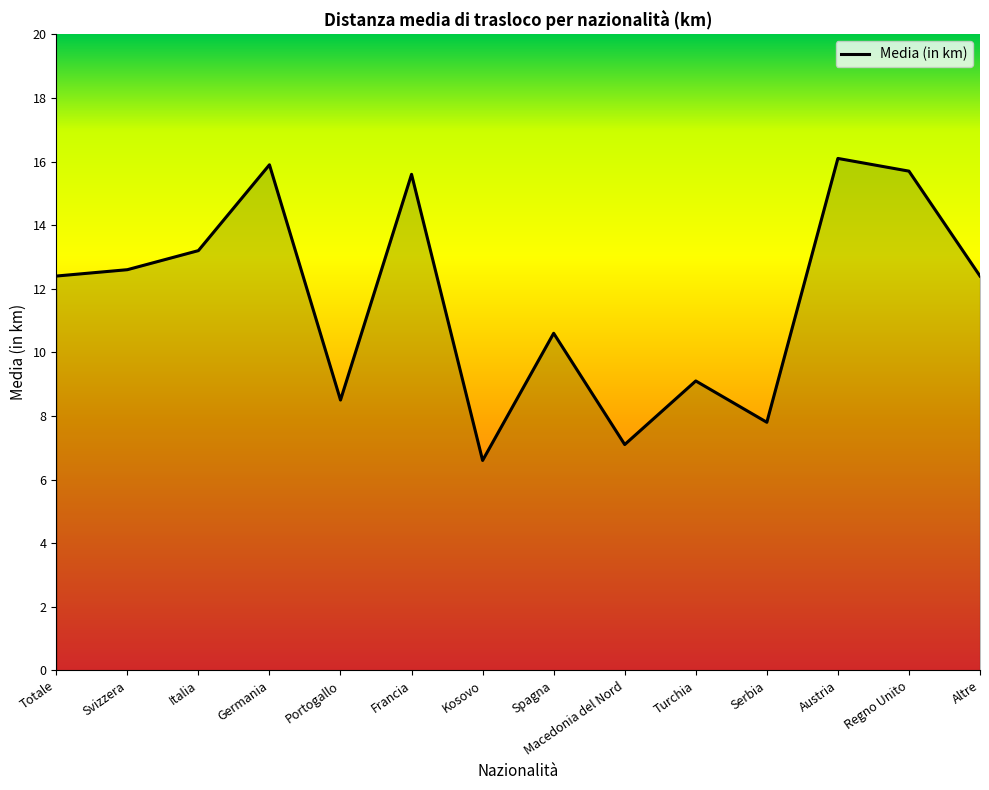

True or false: the data shows 15.1 at Spagna.

False